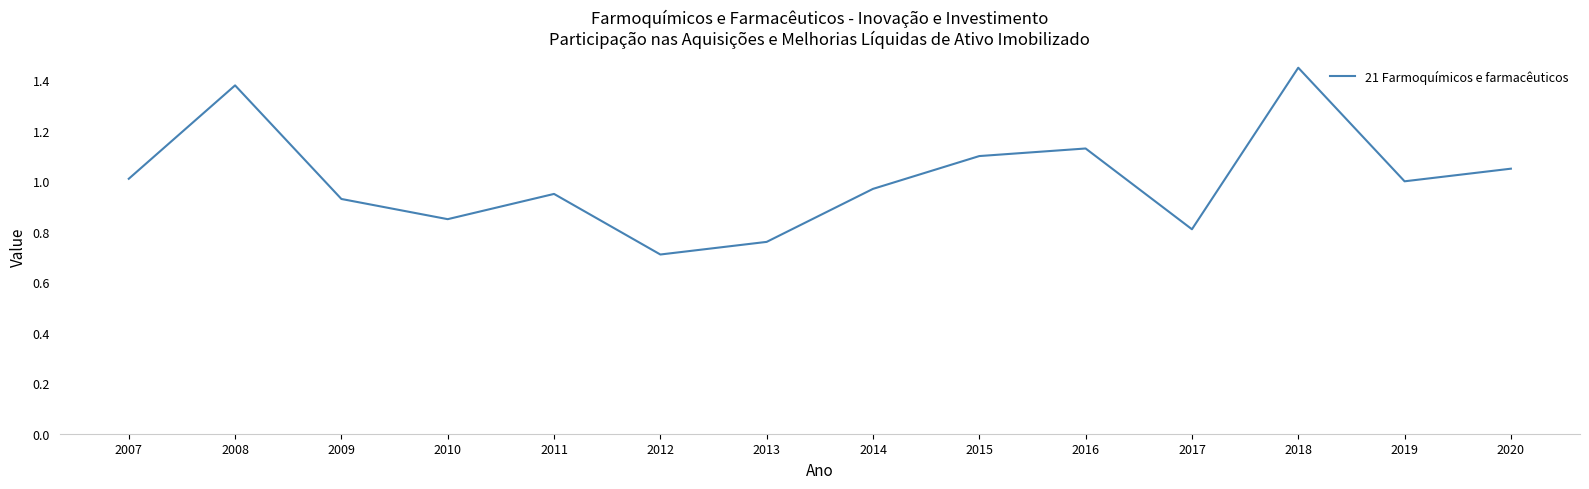

The value at 2016 is 0.4. True or false?

False